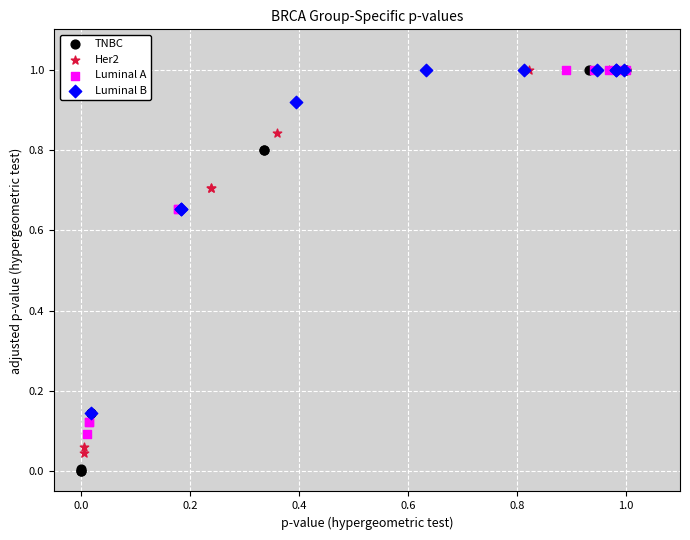

What are all the series names shown in the legend?

TNBC, Her2, Luminal A, Luminal B